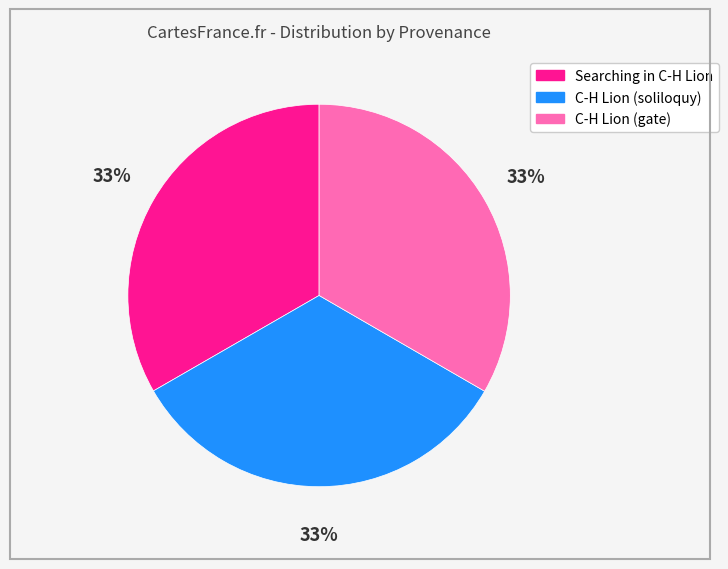

True or false: C-H Lion (gate) accounts for 45% of the total.

False